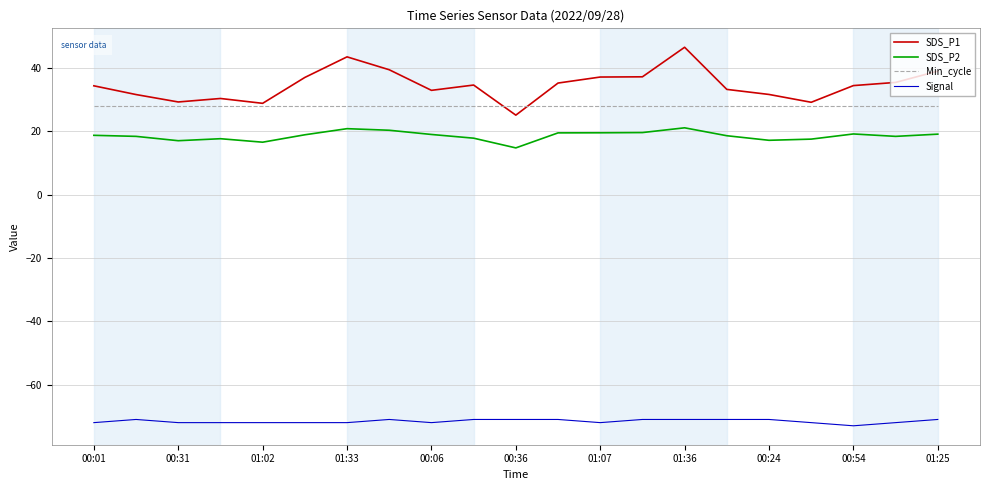

How many interior local valleys does the SDS_P2 series have?

5